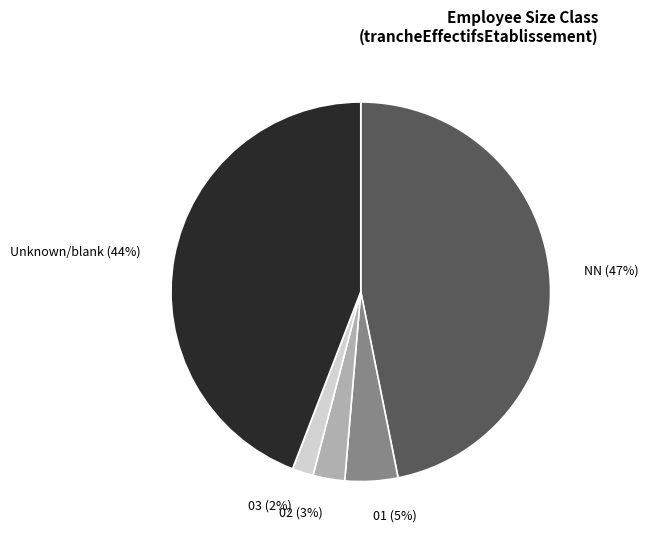

Approximately how many times larger is the value at 03 compared to 02?

0.7